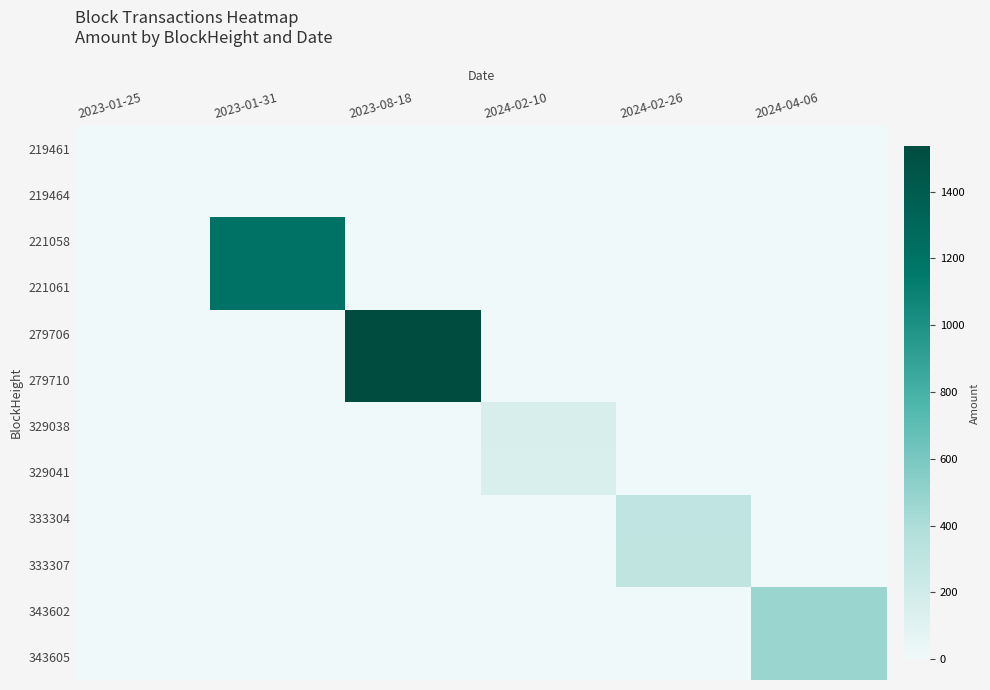

At how many categories does at least one series exceed 1122?

2